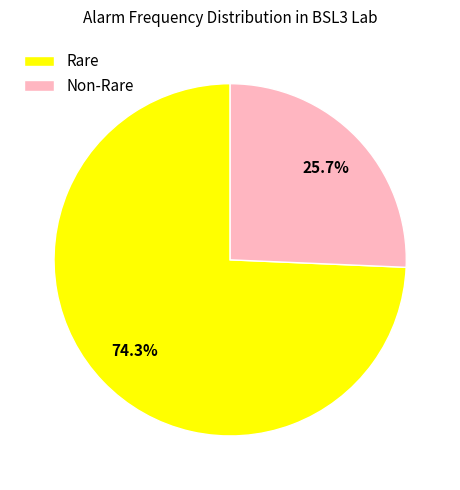

Which category has the biggest portion of the pie?

Rare